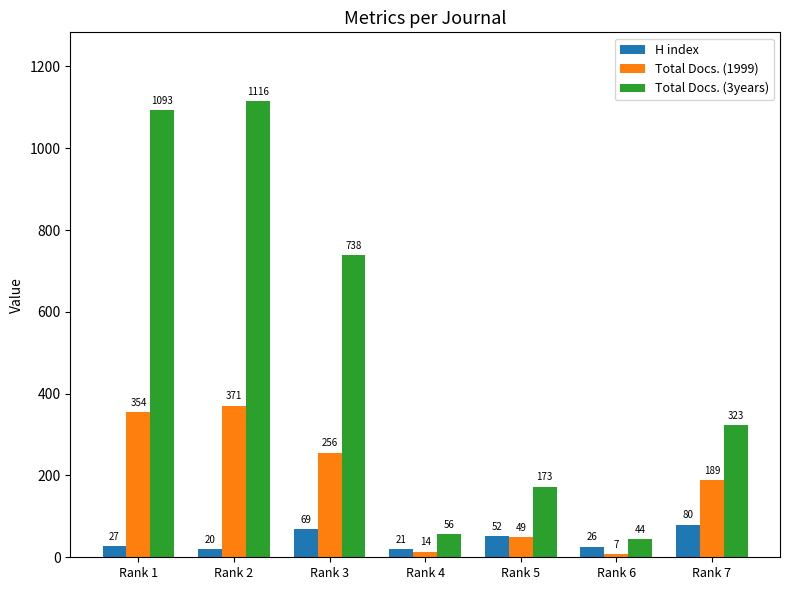

Reading left to right, extract all data points from this chart.

H index: Rank 1=27	Rank 2=20	Rank 3=69	Rank 4=21	Rank 5=52	Rank 6=26	Rank 7=80
Total Docs. (1999): Rank 1=354	Rank 2=371	Rank 3=256	Rank 4=14	Rank 5=49	Rank 6=7	Rank 7=189
Total Docs. (3years): Rank 1=1093	Rank 2=1116	Rank 3=738	Rank 4=56	Rank 5=173	Rank 6=44	Rank 7=323